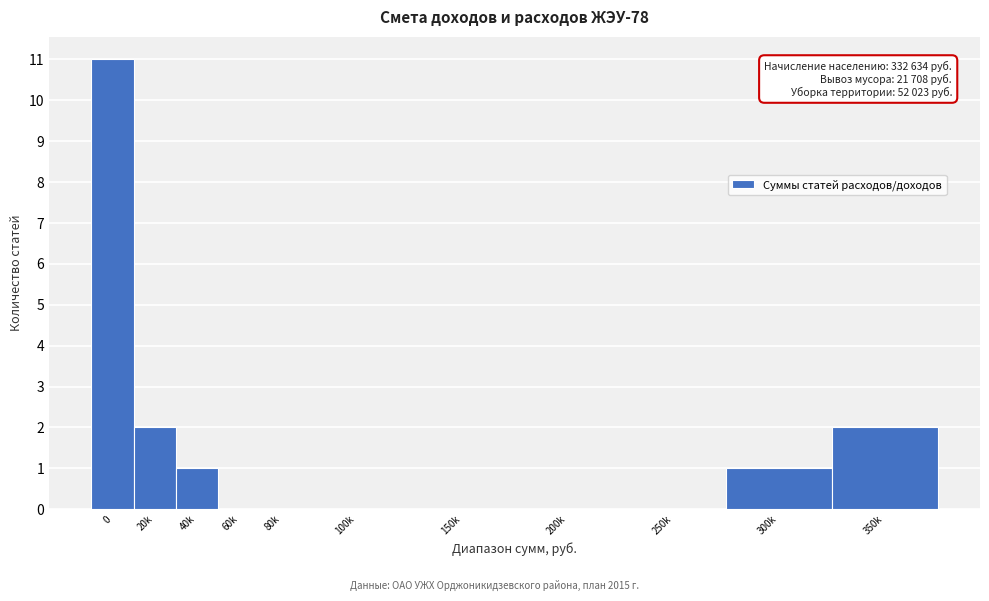

Reading left to right, what are all the values shown in this chart?

0=11	20k=2	40k=1	60k=0	80k=0	100k=0	150k=0	200k=0	250k=0	300k=1	350k=2